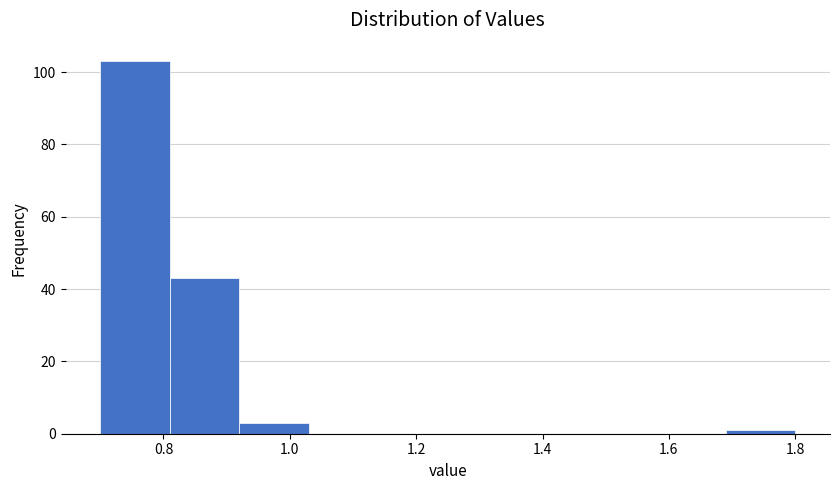

Reading left to right, list every bar in this chart as the range it spans on the x-axis followed by its height. Neither the bar edges nor the heights are printed on the chart, so give them approximately, as read against the axes.

0.70 to 0.81: 104
0.81 to 0.92: 44
0.92 to 1.03: 4
1.03 to 1.14: 0
1.14 to 1.25: 0
1.25 to 1.36: 0
1.36 to 1.47: 0
1.47 to 1.58: 0
1.58 to 1.69: 0
1.69 to 1.80: under 2